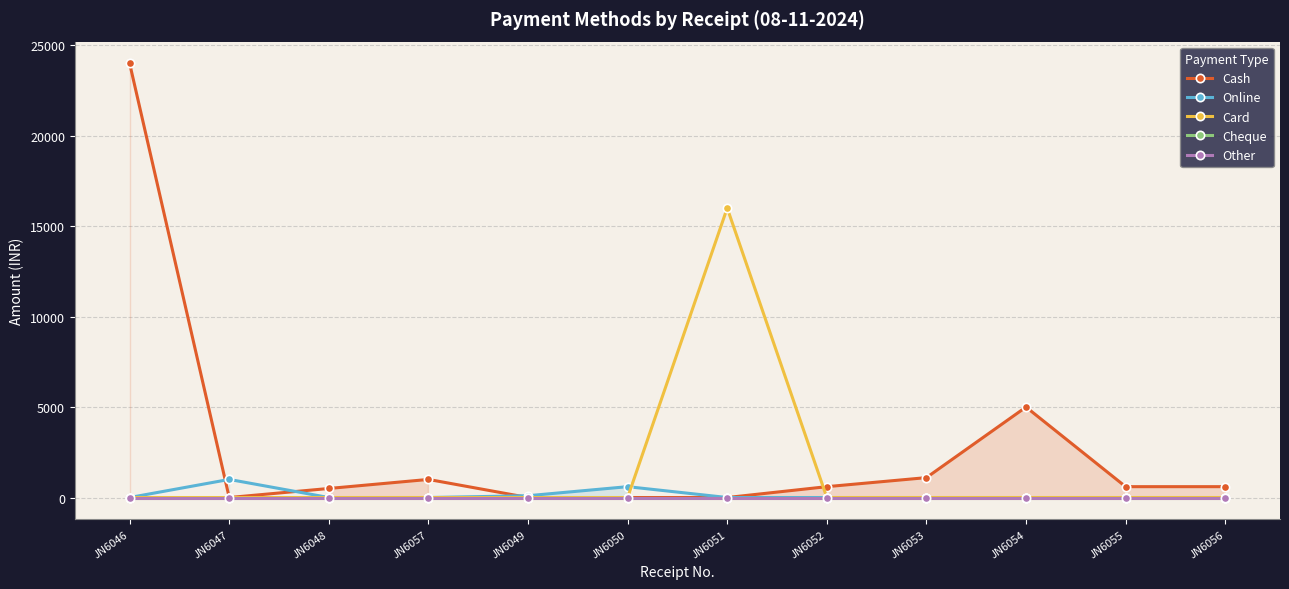

At which label is Card closest to 8000?

JN6046